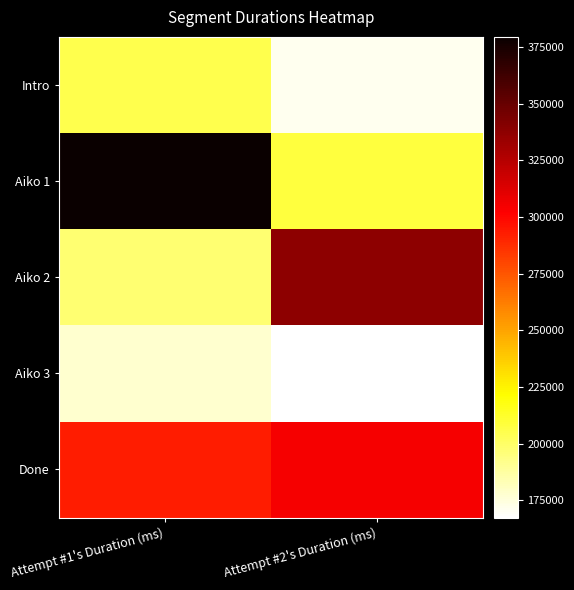

Which series has the largest range (max minus min)?

Aiko 1